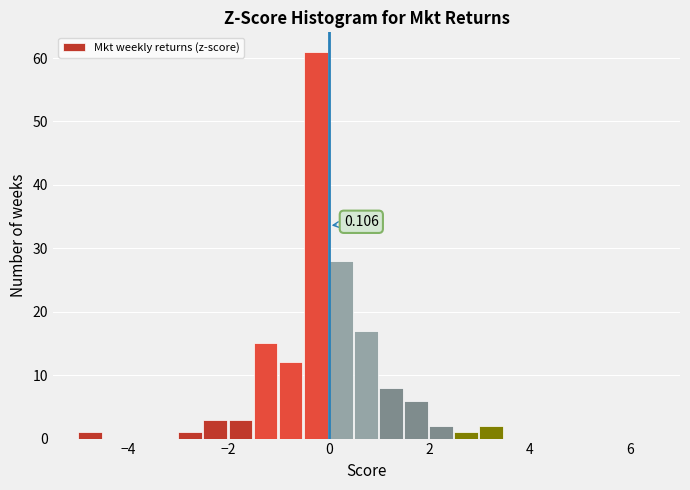

Read against the x-axis, roughly where is the centre of the tallest bar?

-0.2